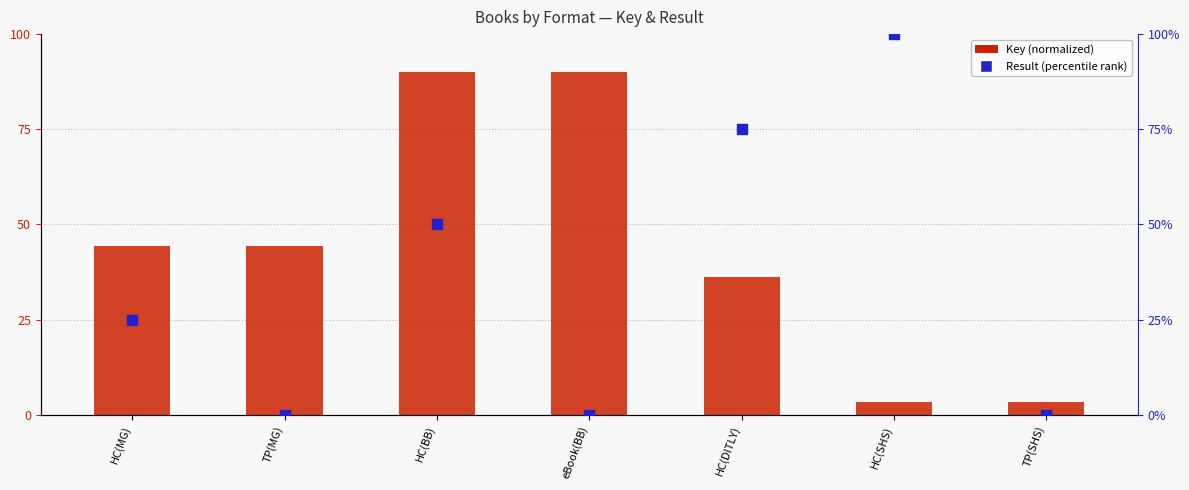

Which series reaches the minimum Y coordinate?

Result (percentile rank)